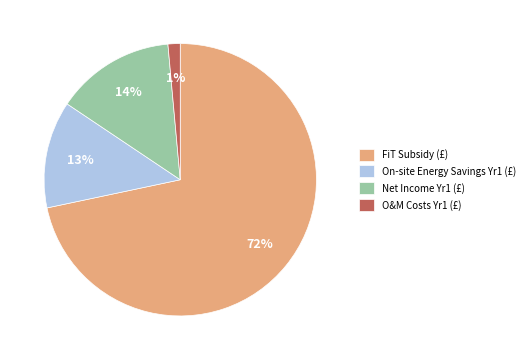

Rank the categories by value from highest to lowest.

FiT Subsidy (£), Net Income Yr1 (£), On-site Energy Savings Yr1 (£), O&M Costs Yr1 (£)